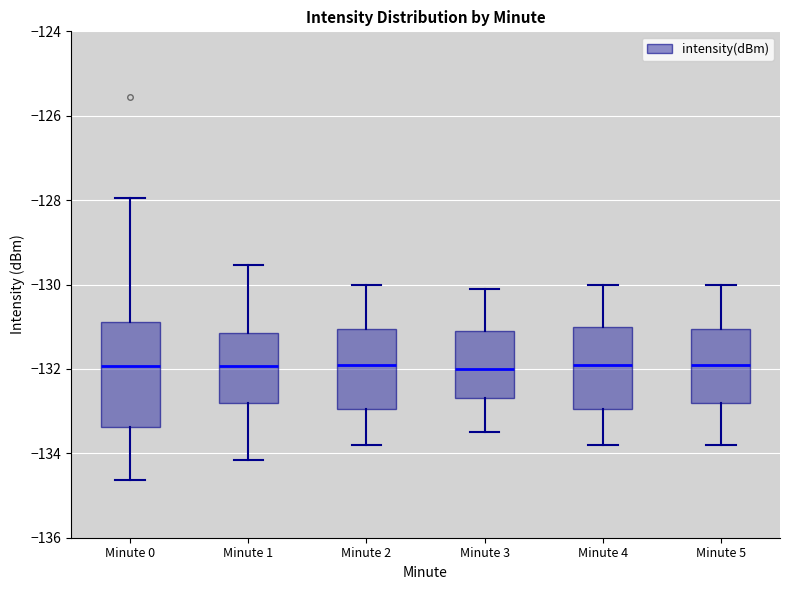

Where does the upper whisker of the box for Minute 2 end on the y-axis? The values are not printed on the chart, so give them approximately, as read against the axis.

-130.0